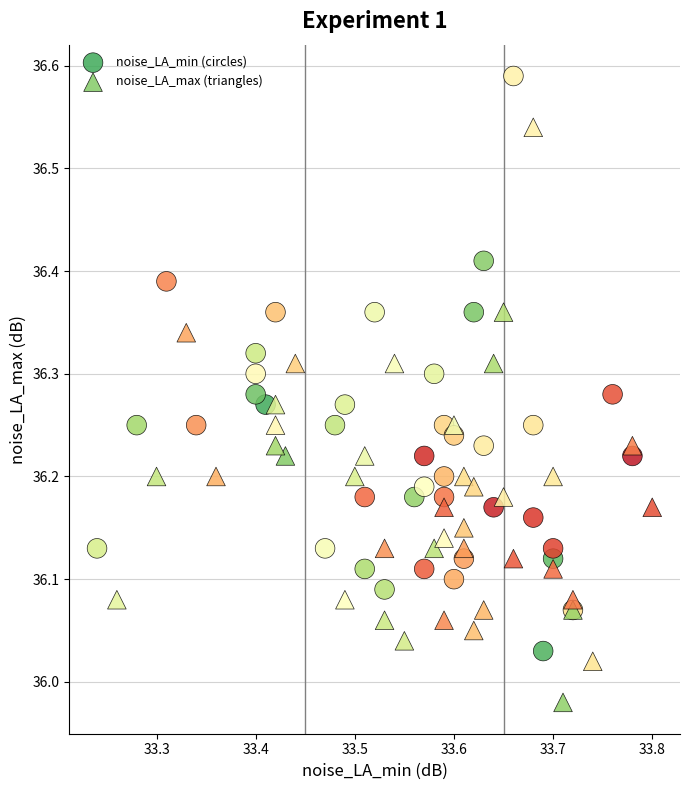

Which series contains the lowest Y value?

noise_LA_max (triangles)